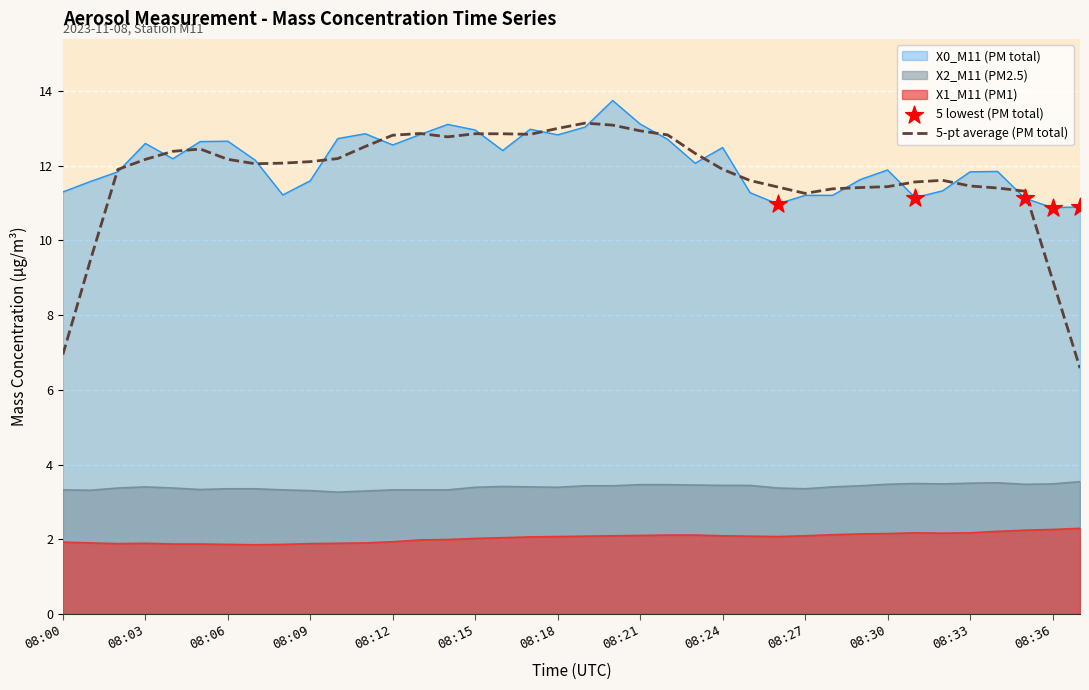

Is the value of X0_M11 (PM total) at 08:32 greater than the value of X1_M11 (PM1) at 08:20?

Yes